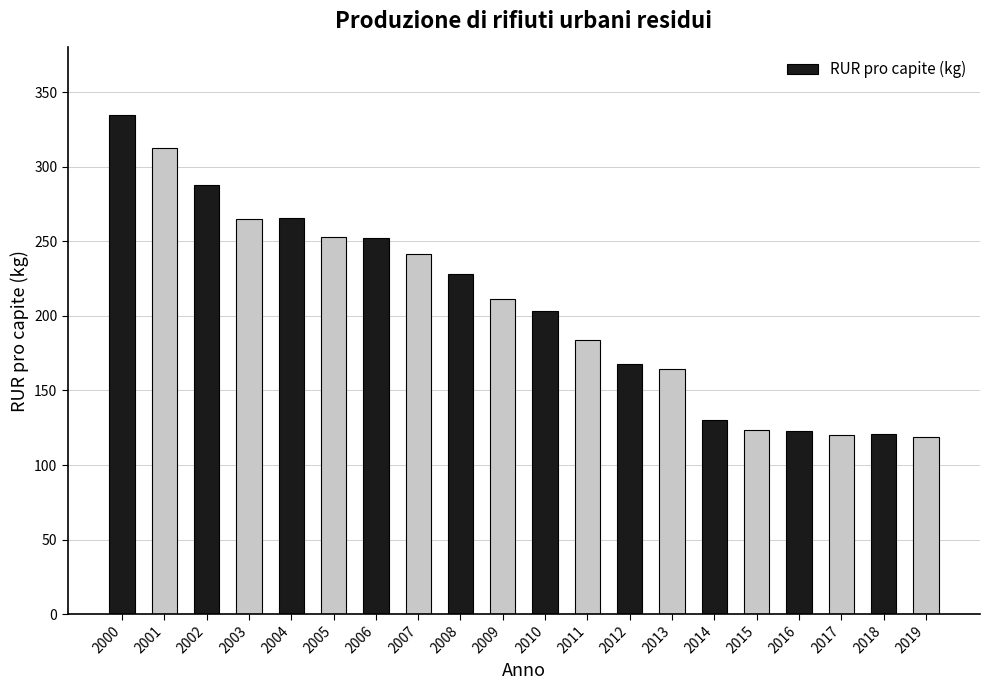

Does the chart contain any negative values?

No